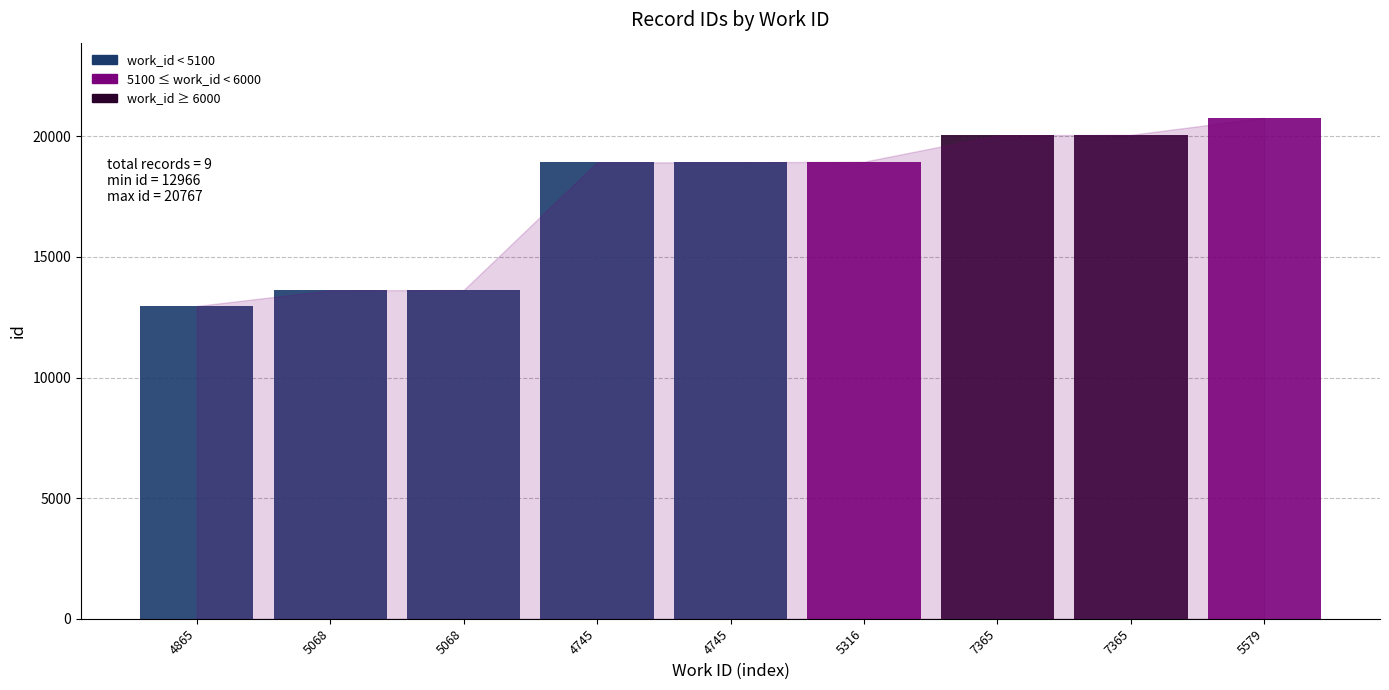

Rank the categories by value from lowest to highest.

4865, 5068, 5068, 4745, 4745, 5316, 7365, 7365, 5579